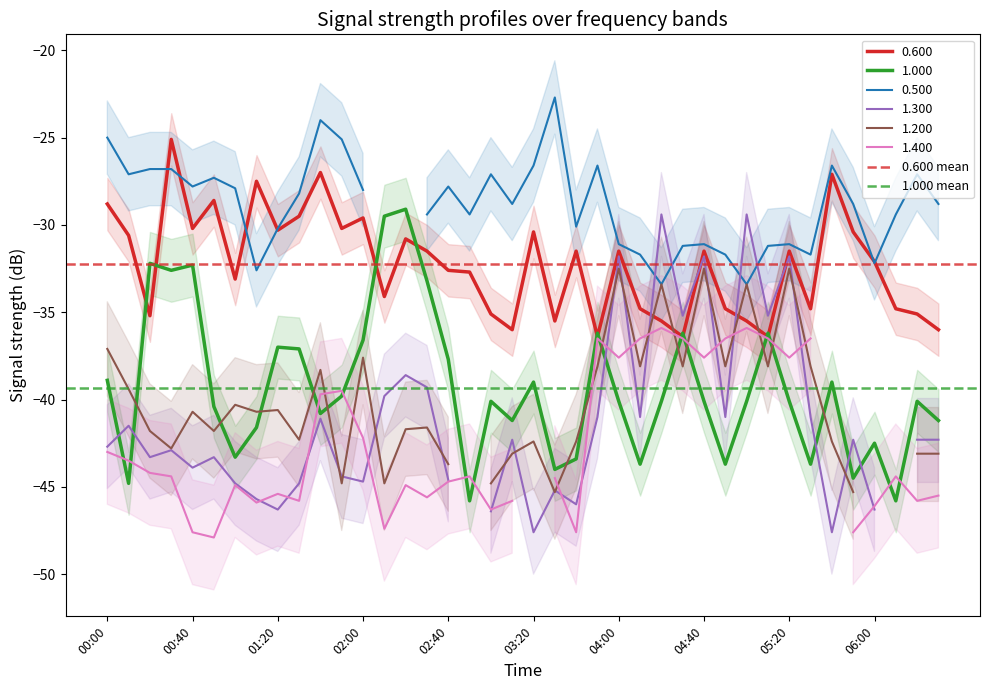

What is the maximum value for 1.000?

-29.1